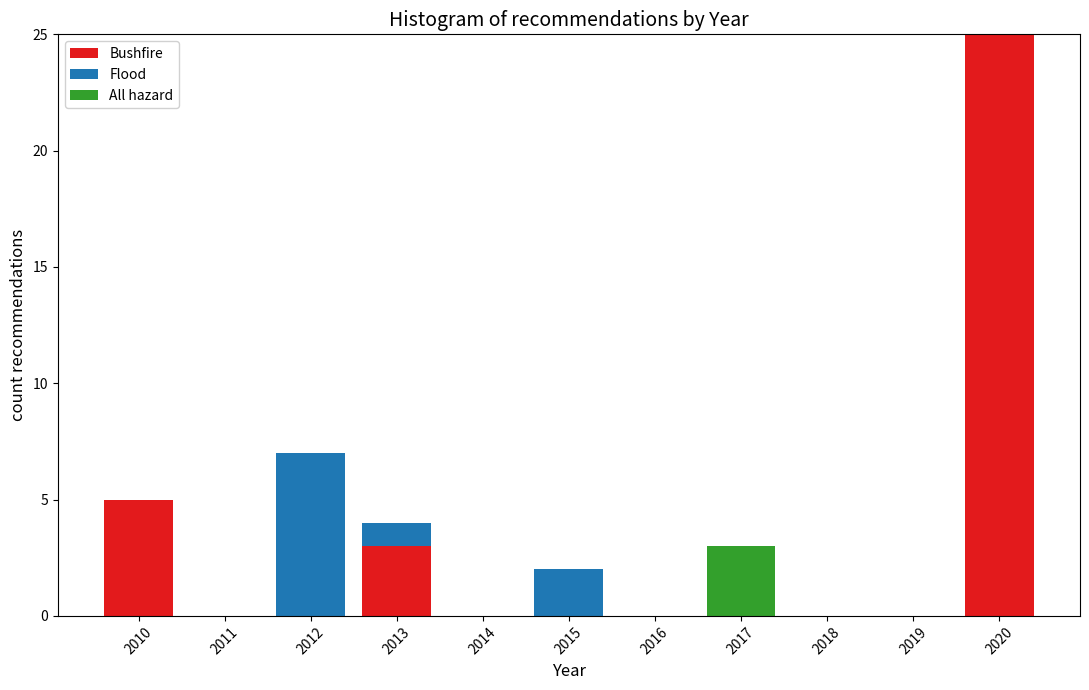

What is the total height of the stacked bar covering 2019.5 to 2020.5 on the x-axis? The values are not printed on the chart, so give them approximately, as read against the axis.

25